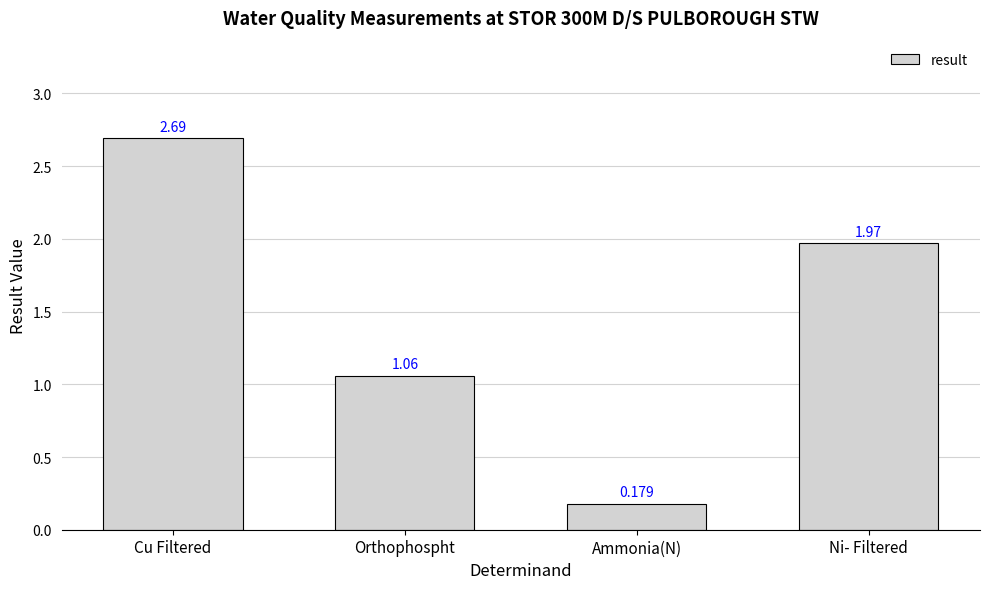

Rank the categories by value from highest to lowest.

Cu Filtered, Ni- Filtered, Orthophospht, Ammonia(N)